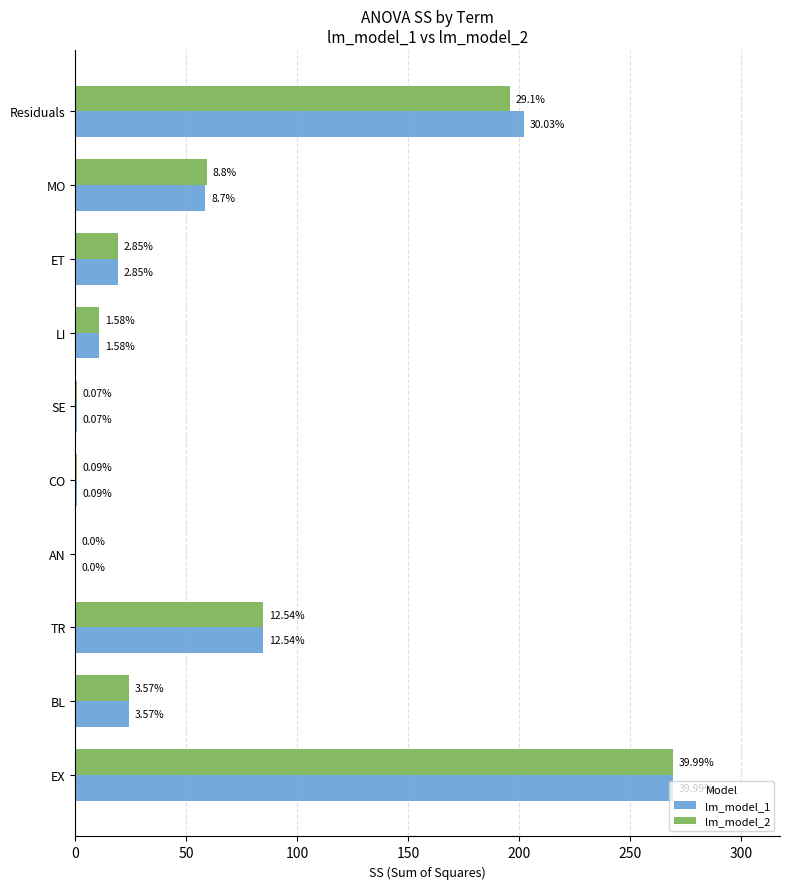

At how many categories does at least one series exceed 184?

2